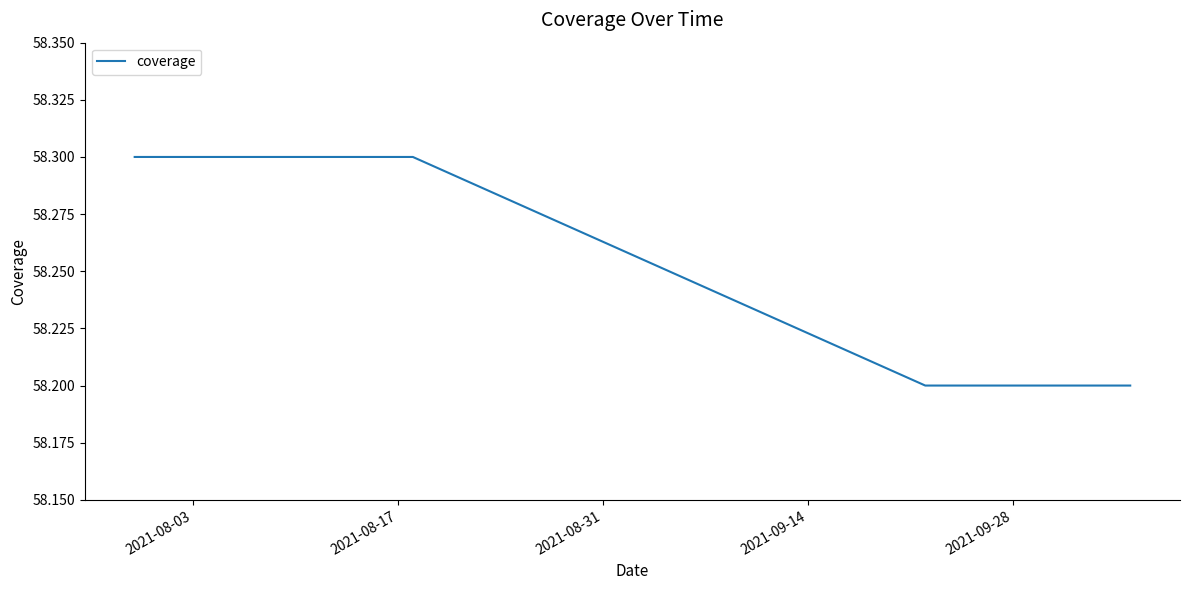

True or false: the data has more than 2 interior local peaks.

False